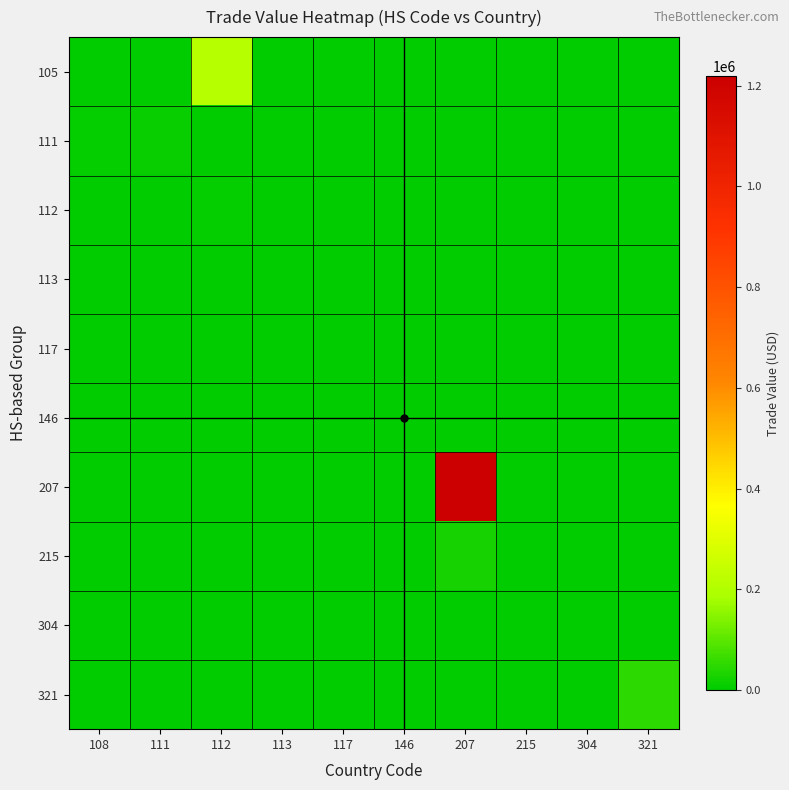

Which series has the largest total across all categories?

207